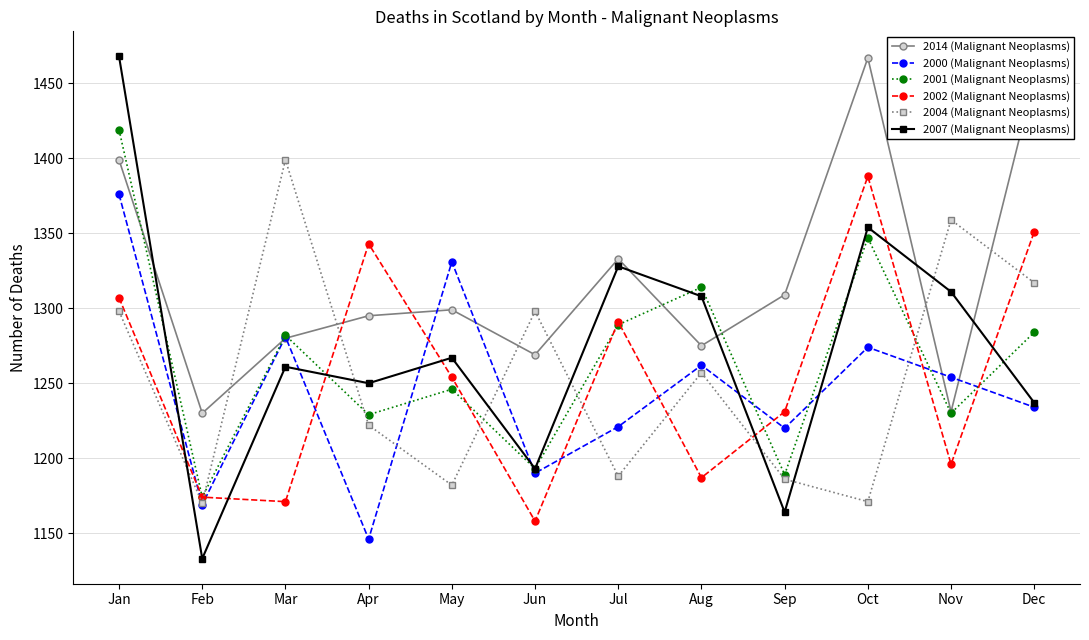

The value of 2007 (Malignant Neoplasms) at Sep is 1164. True or false?

True